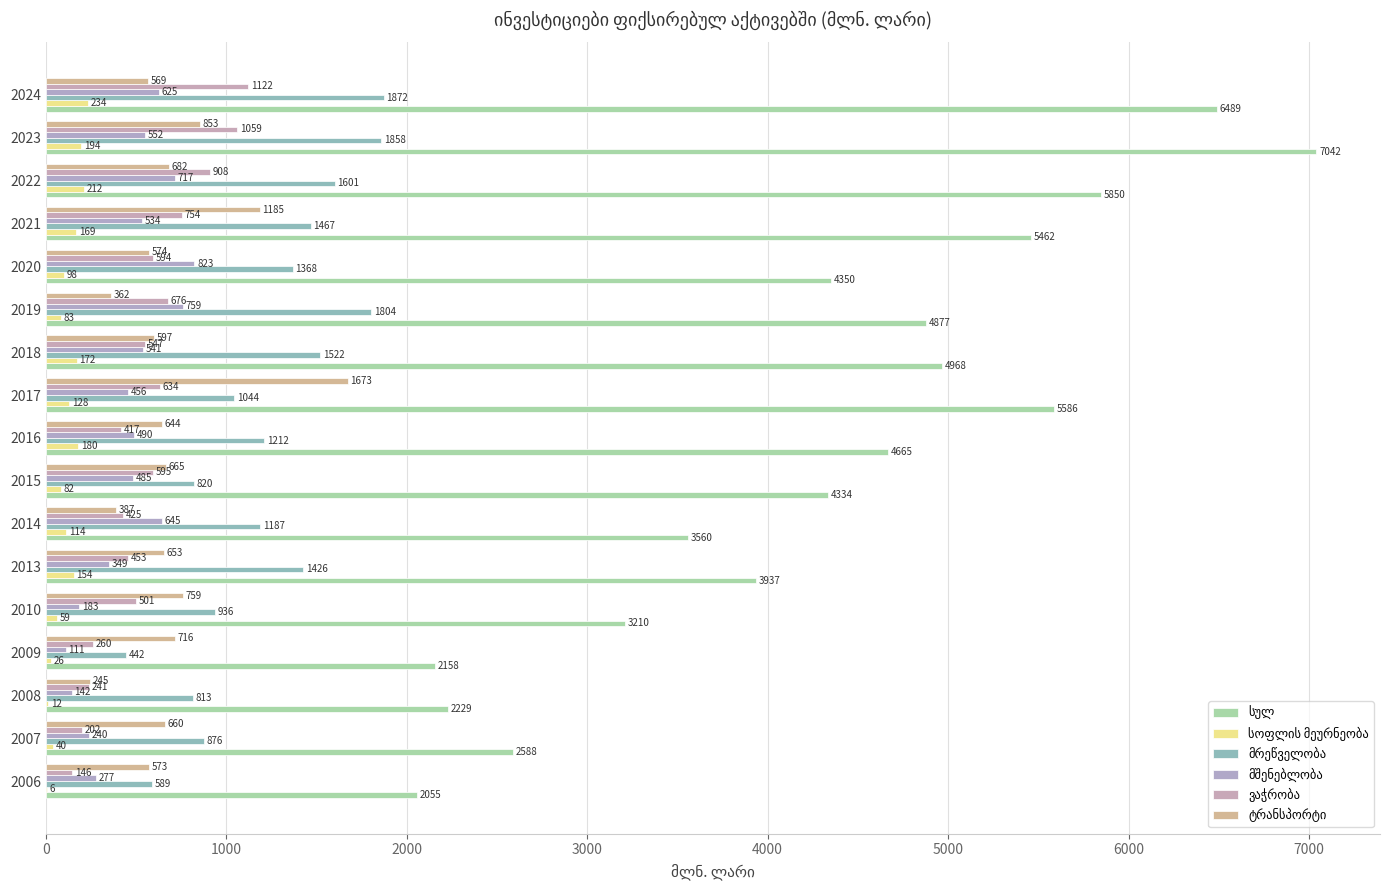

Which series has the largest total across all categories?

სულ